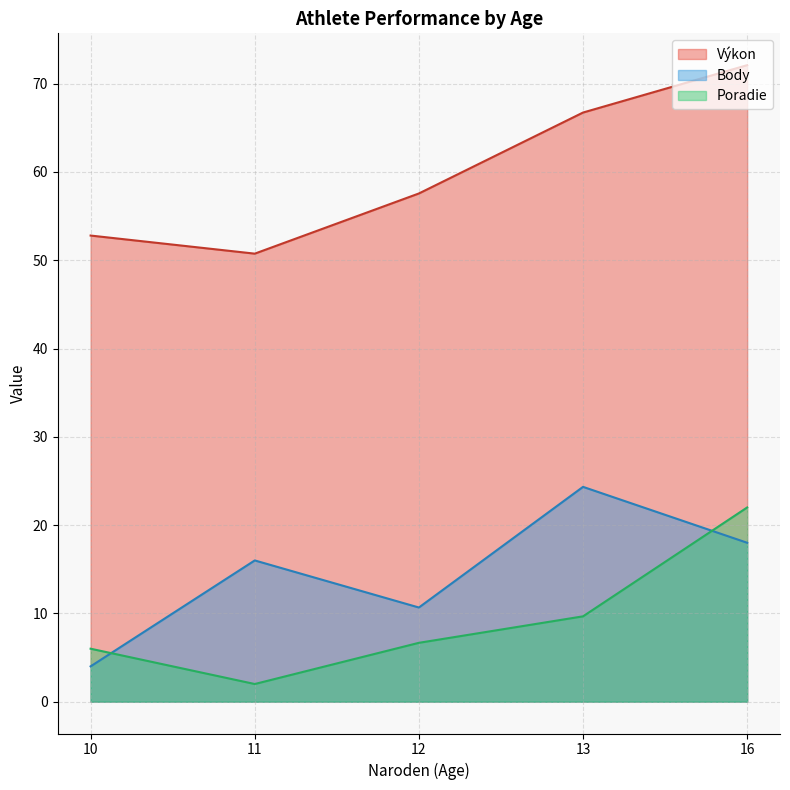

Rank the series by their average value, from lowest to highest.

Poradie, Body, Výkon